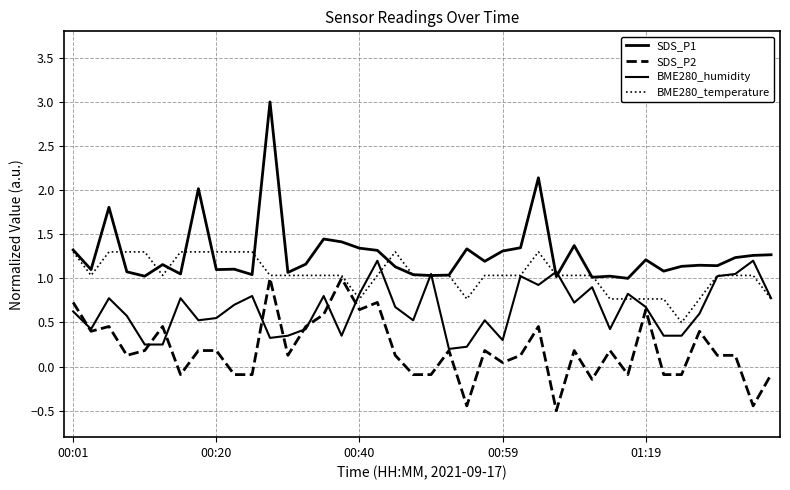

Is this an area chart (filled region under the line)?

No